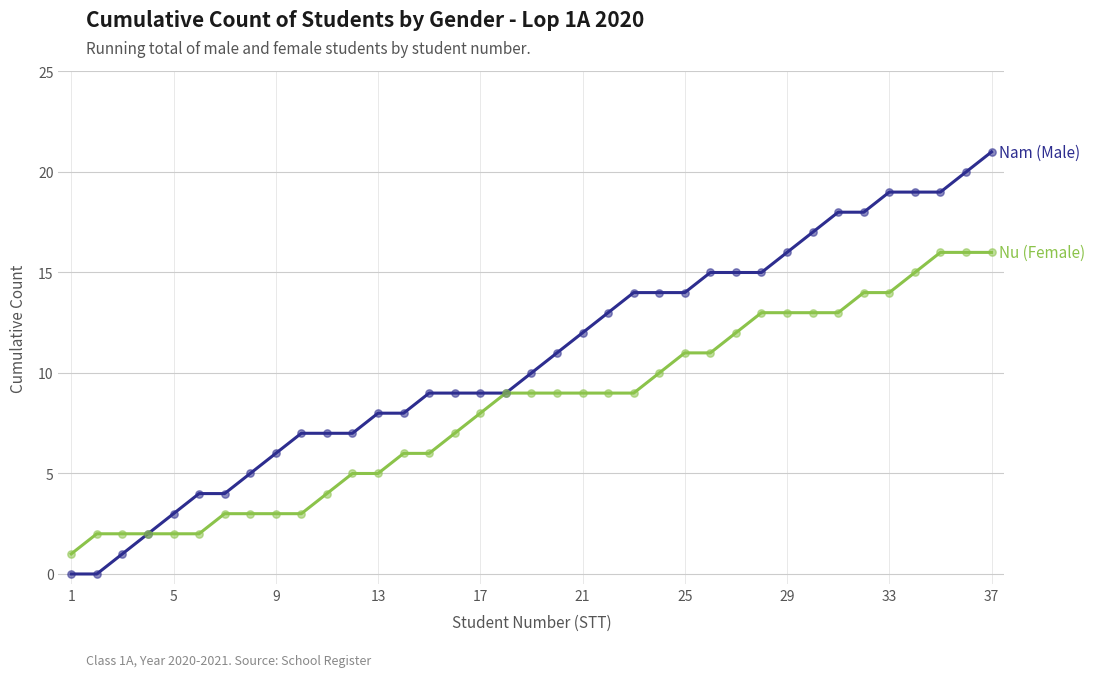

What is the greatest value displayed?

21